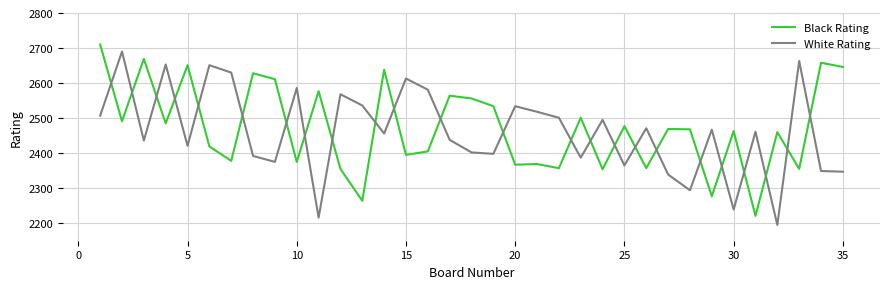

What are all the series names shown in the legend?

Black Rating, White Rating